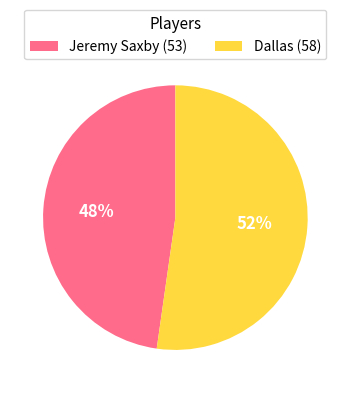

Do Jeremy Saxby and Dallas together represent more than half of the pie?

Yes